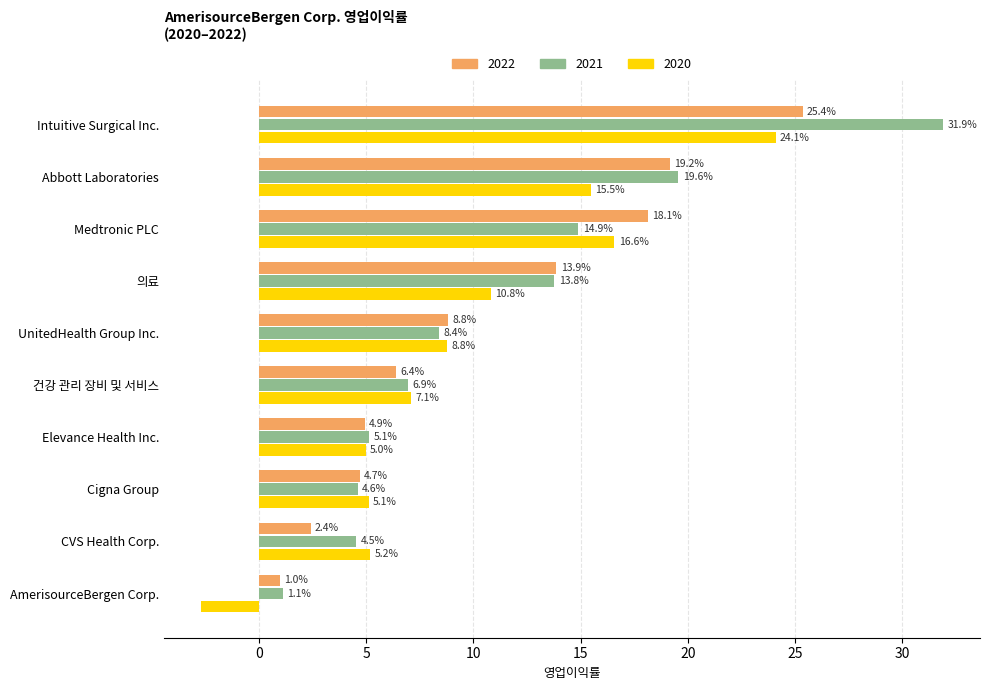

Which category has the lowest value in the 2021 series?

AmerisourceBergen Corp.